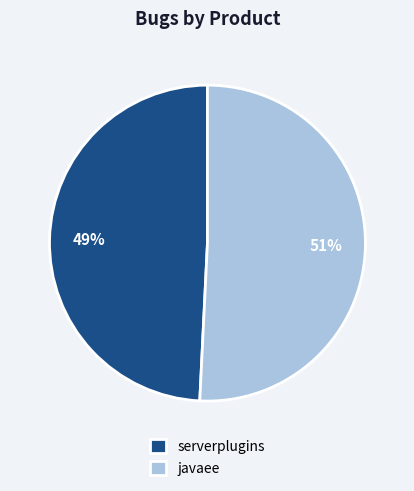

Combined, do javaee and serverplugins account for over 50%?

Yes